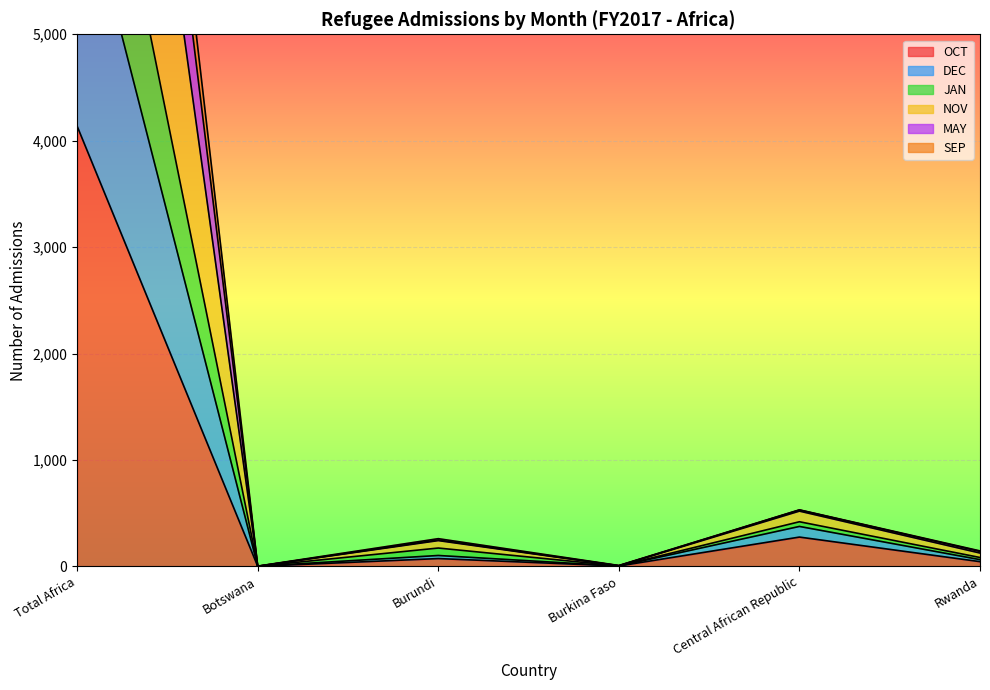

True or false: NOV and JAN intersect in this chart.

False